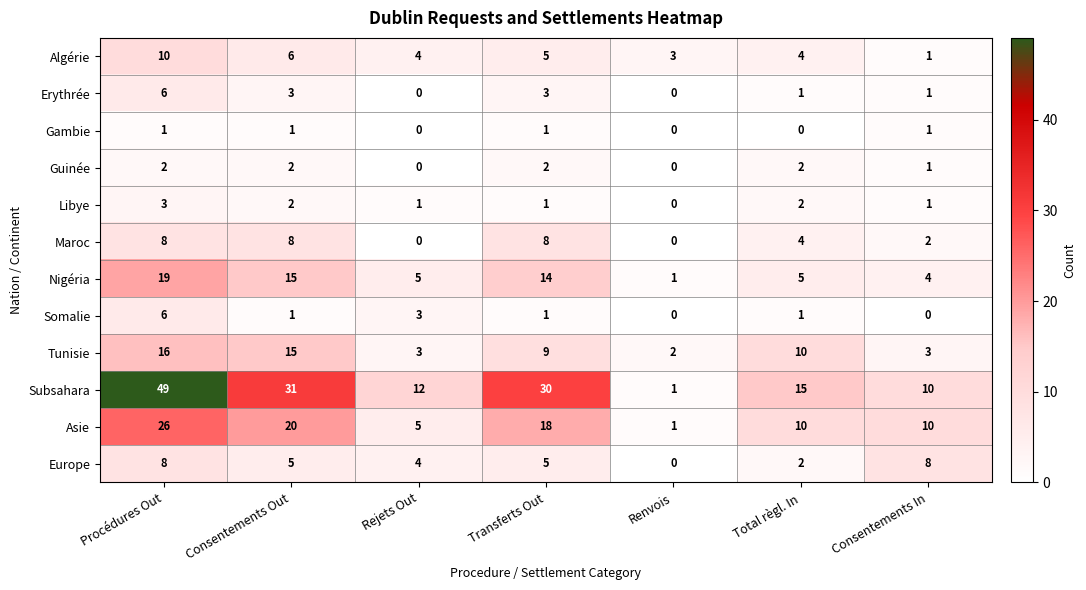

What is the maximum value for Algérie?

10